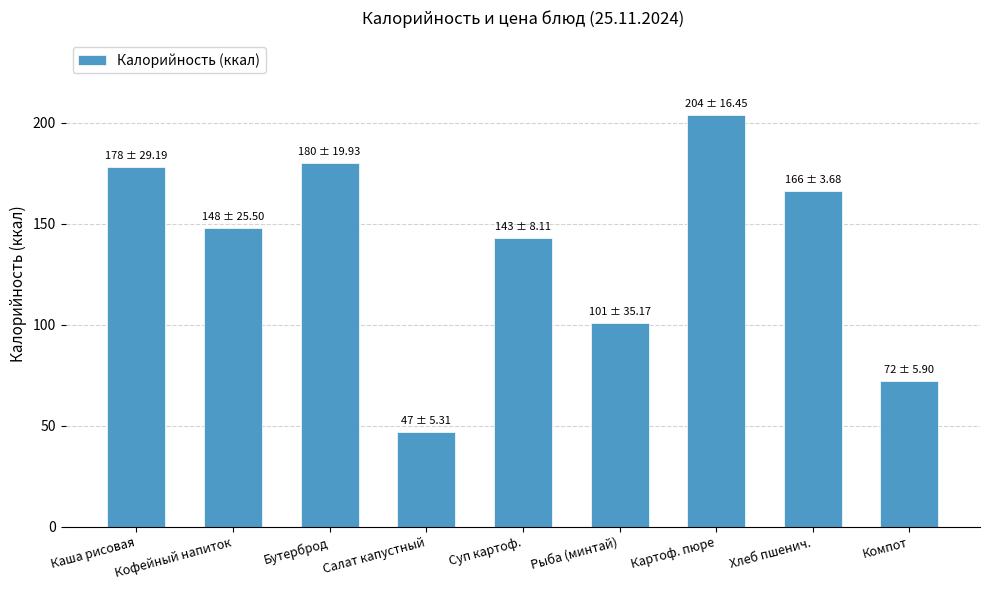

List the labels in order of value, smallest first.

Салат капустный, Компот, Рыба (минтай), Суп картоф., Кофейный напиток, Хлеб пшенич., Каша рисовая, Бутерброд, Картоф. пюре